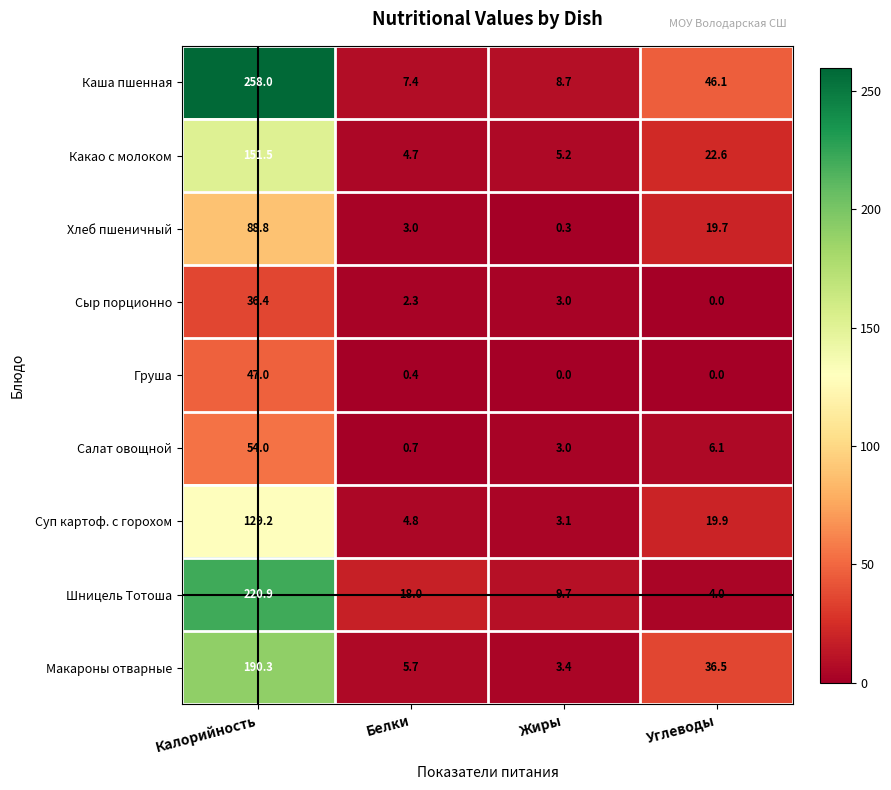

What is the minimum value for Салат овощной?

0.7